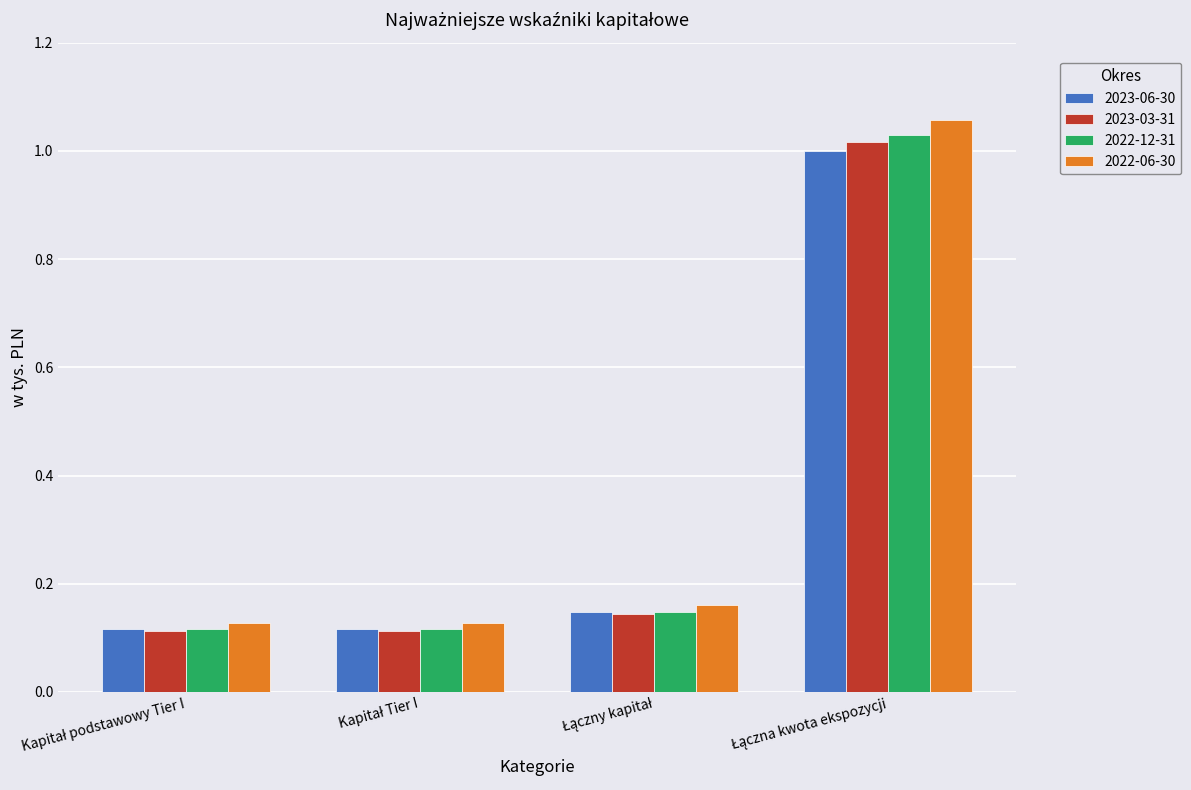

What is the average value of the 2023-03-31 series?

0.3